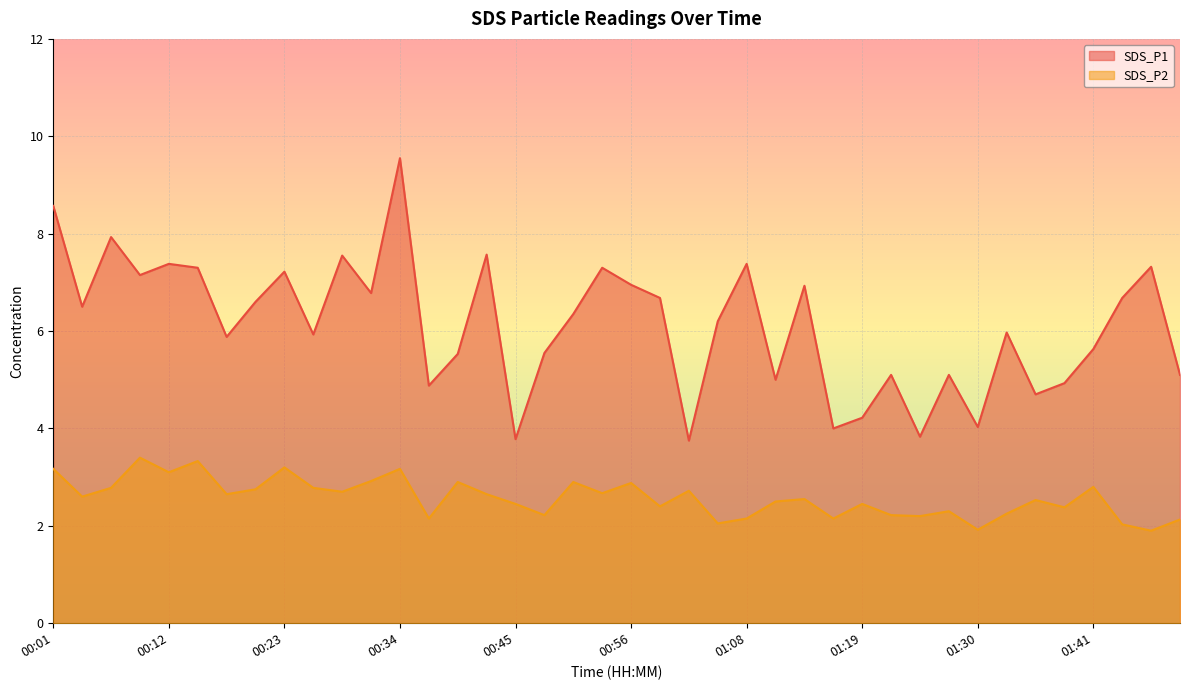

What is the total value across all series at 00:10?

10.6